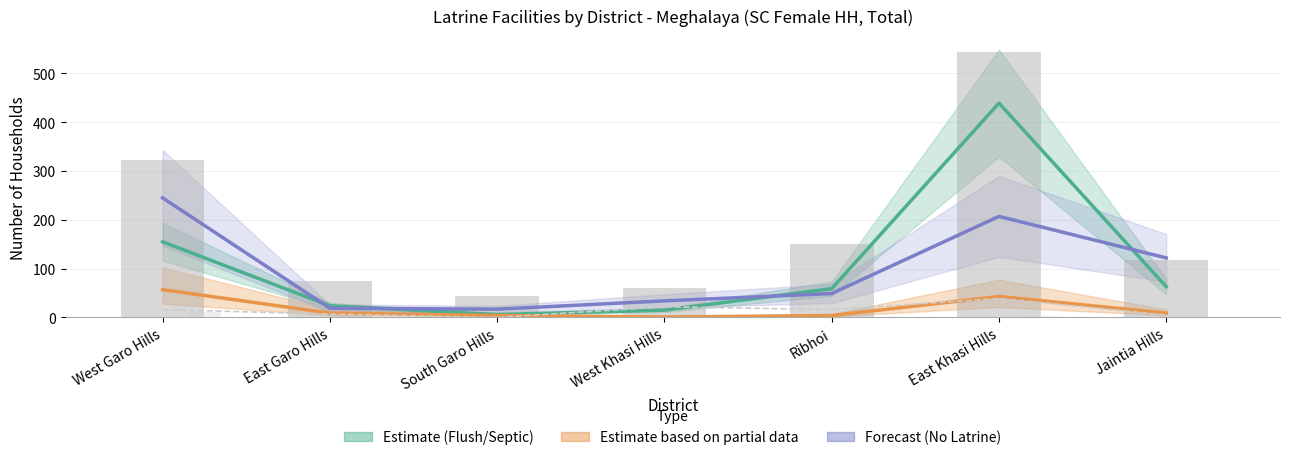

Is it true that Total HH with Latrine equals 181 at Jaintia Hills?

False